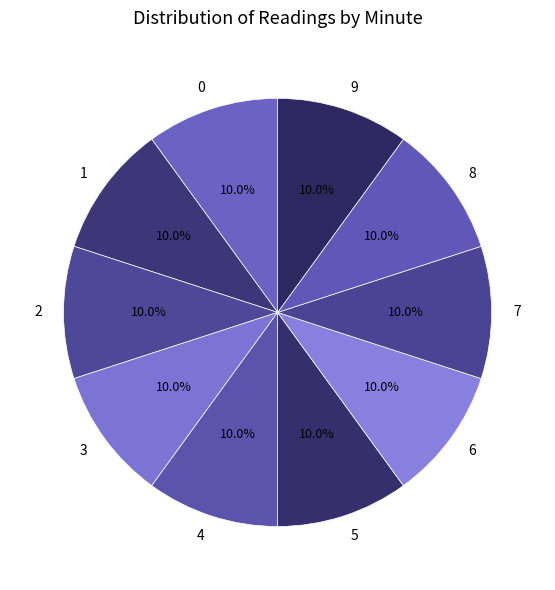

Is it true that 8 is 1% of the pie?

False